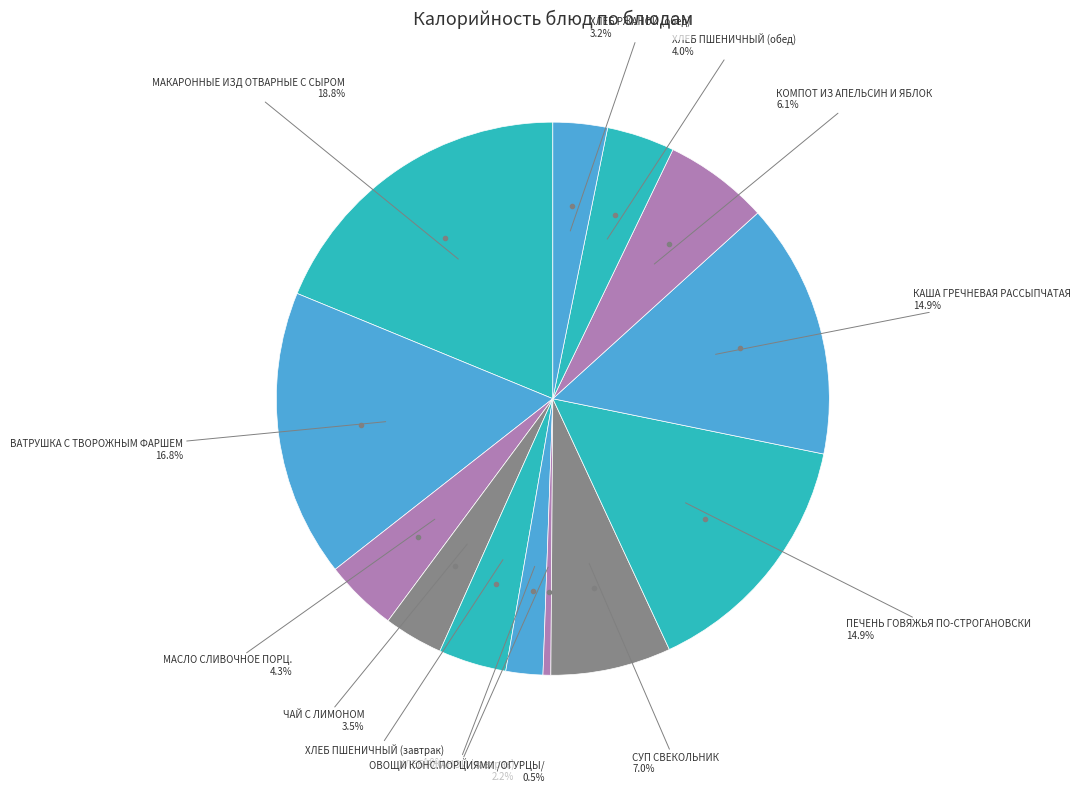

How many segments does this pie chart have?

13